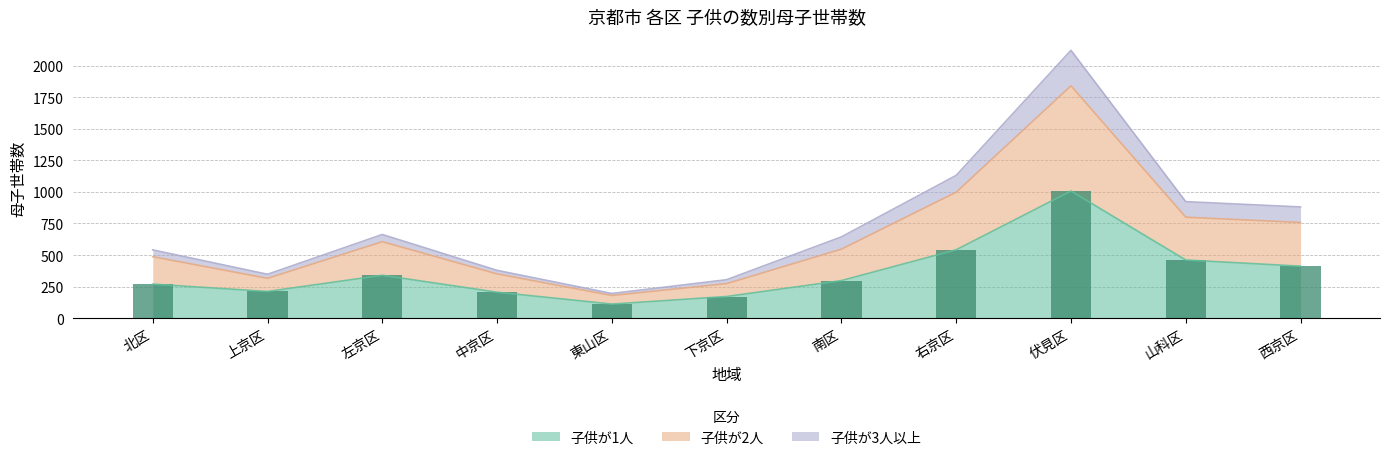

What is the label of the 6th bar from the left?

下京区